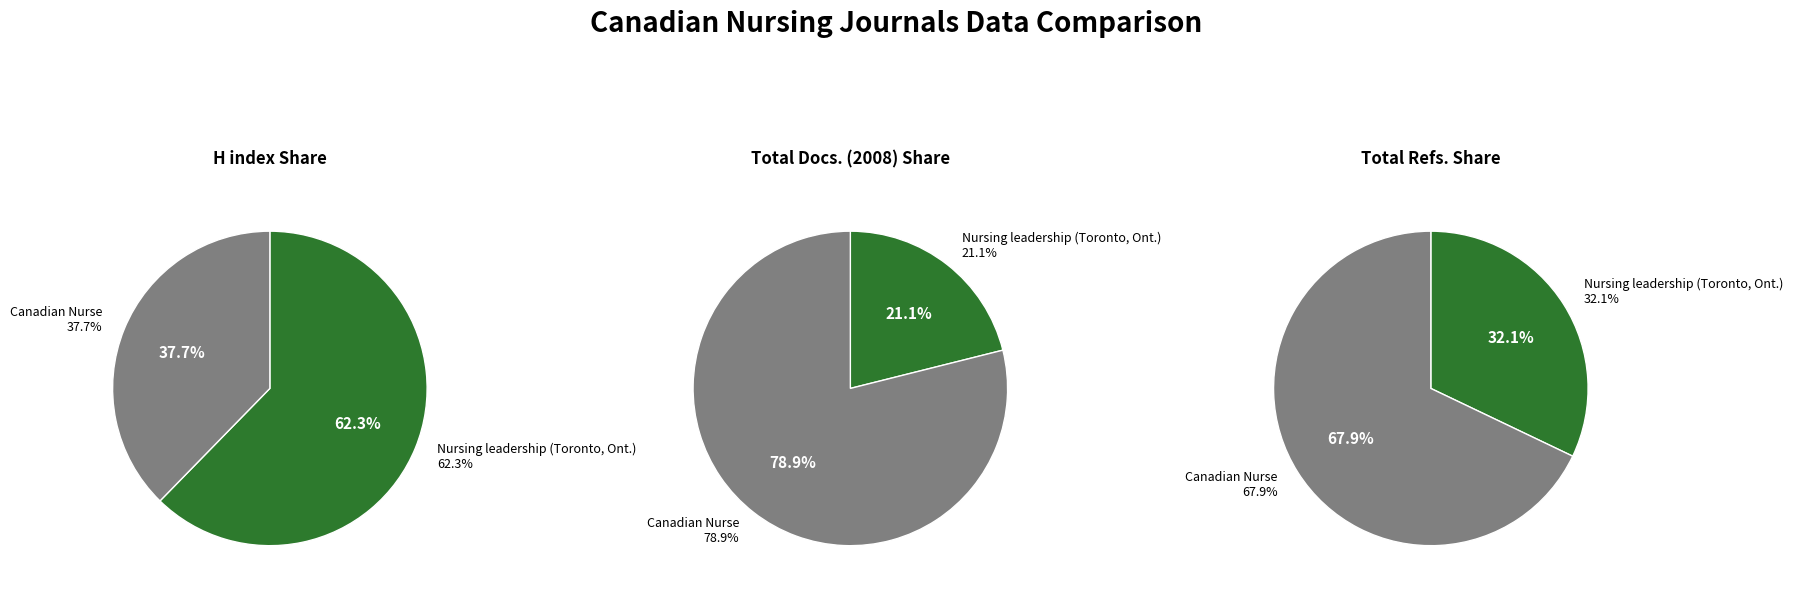

Count the number of slices in the pie.

2